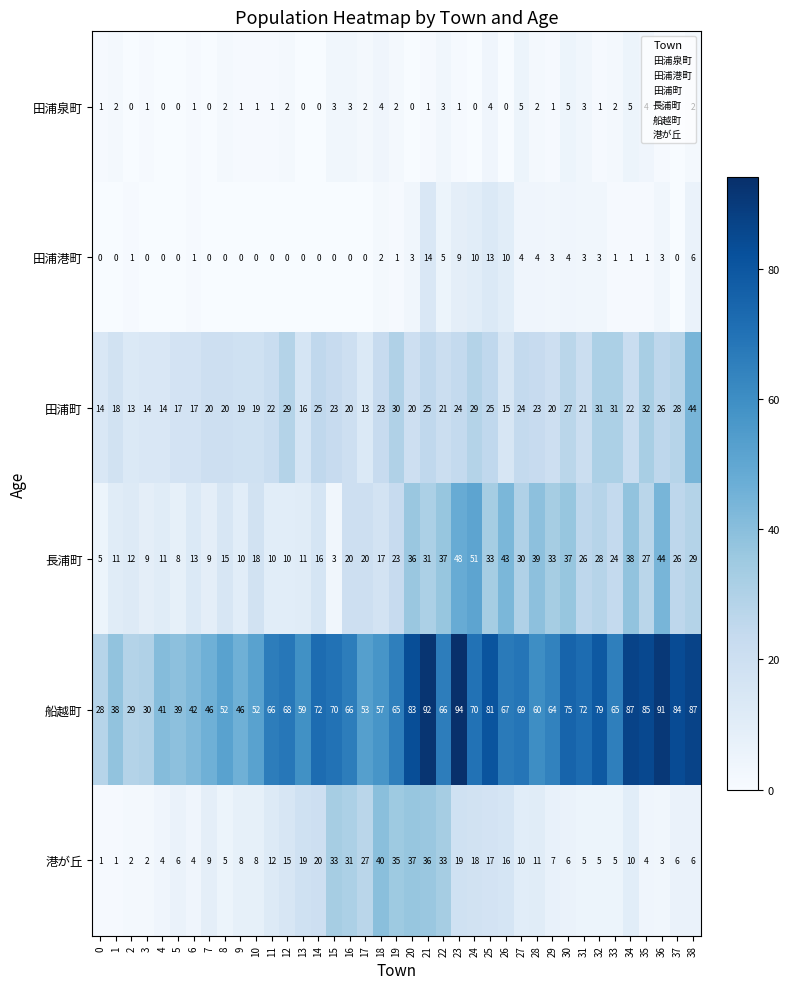

What is the spread (max minus min) of values at 12?

68